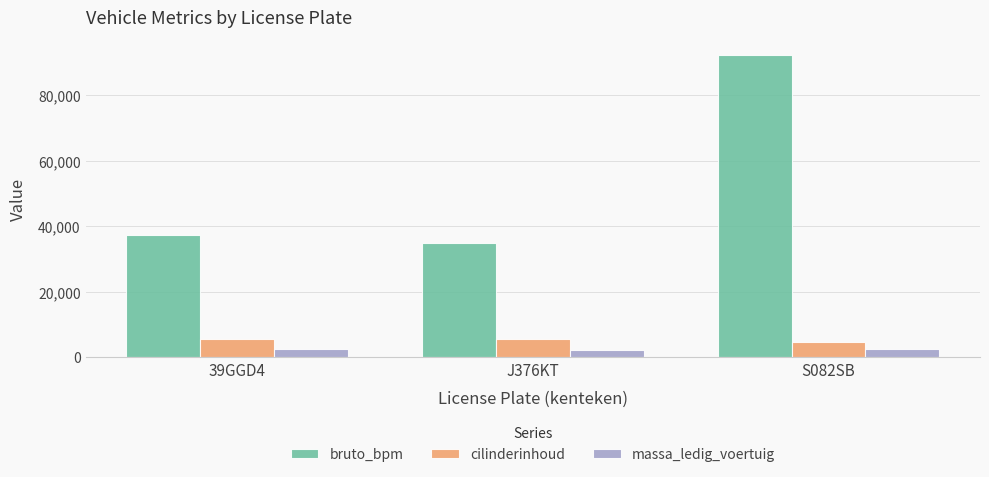

What is the highest value of the cilinderinhoud series?

5462